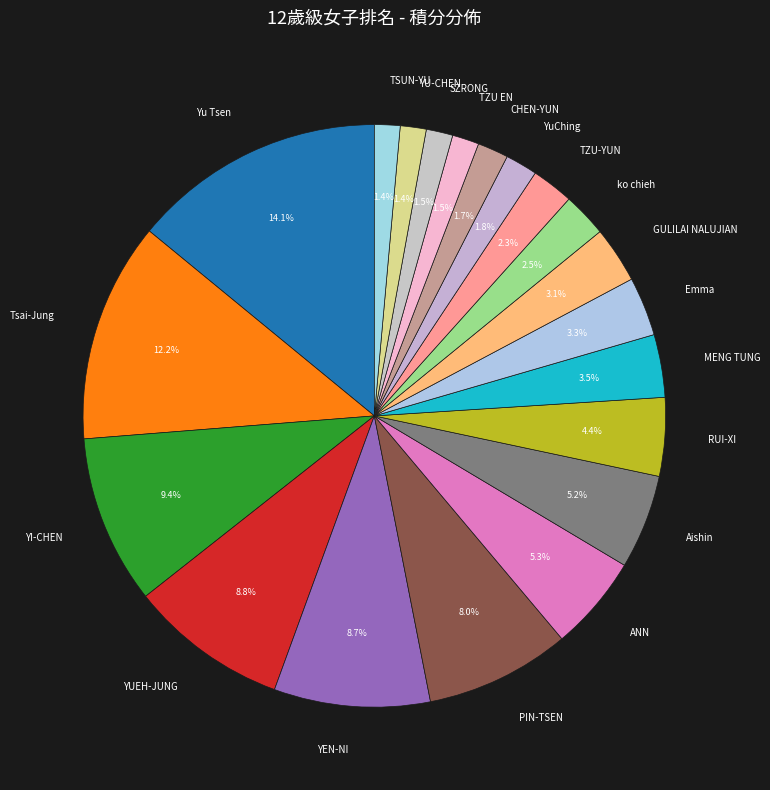

How many segments does this pie chart have?

20